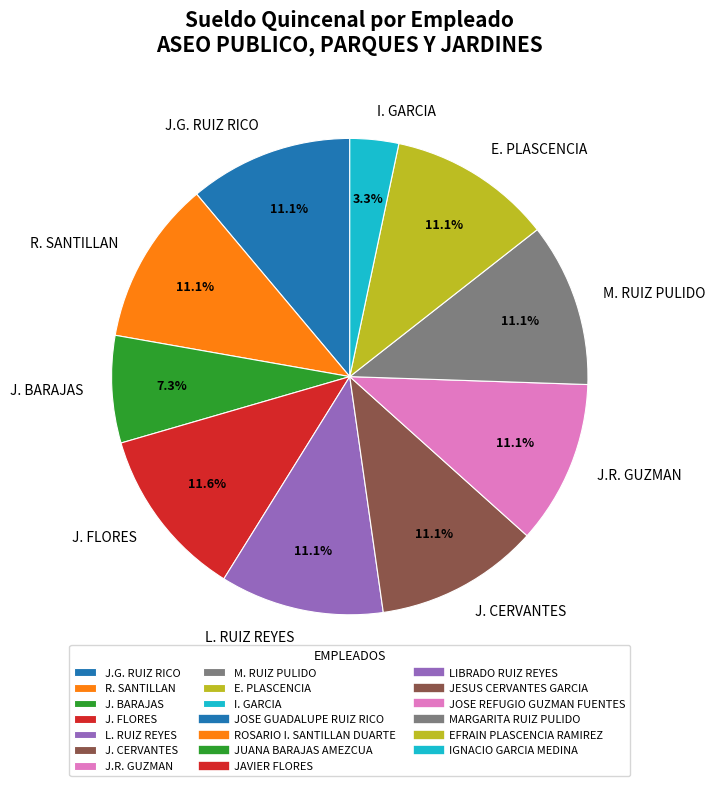

To the nearest percent, what is the average slice percentage?

10%